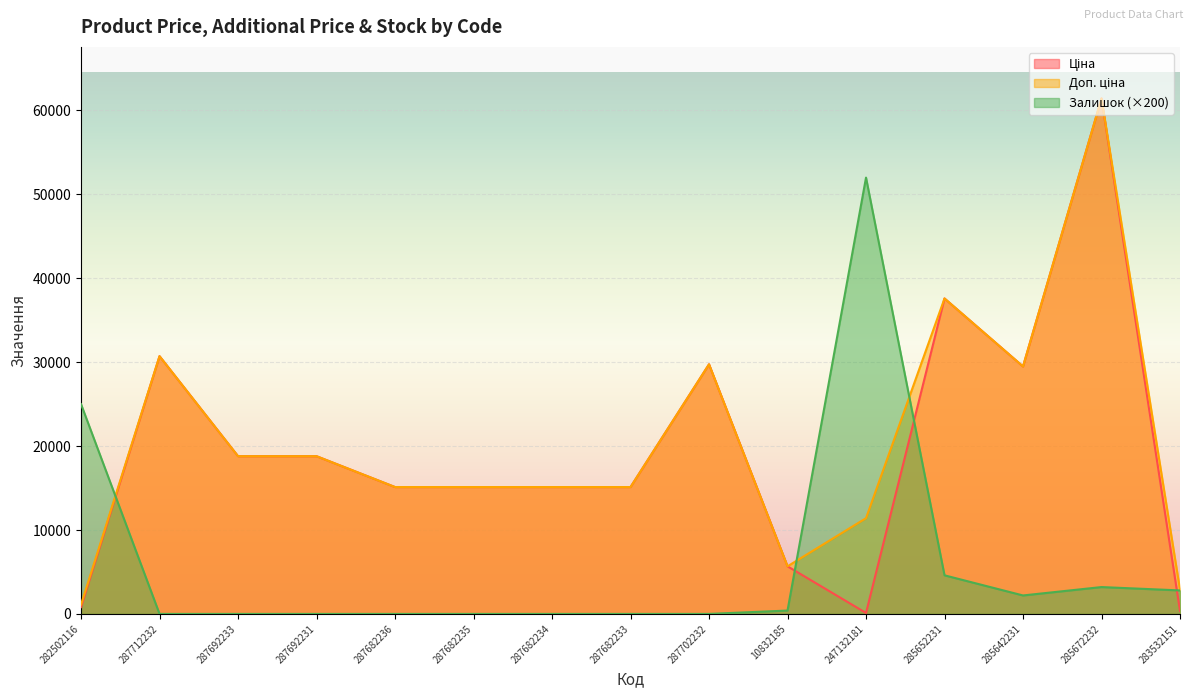

True or false: Ціна has a value of 29747.2 at 287702232.

True